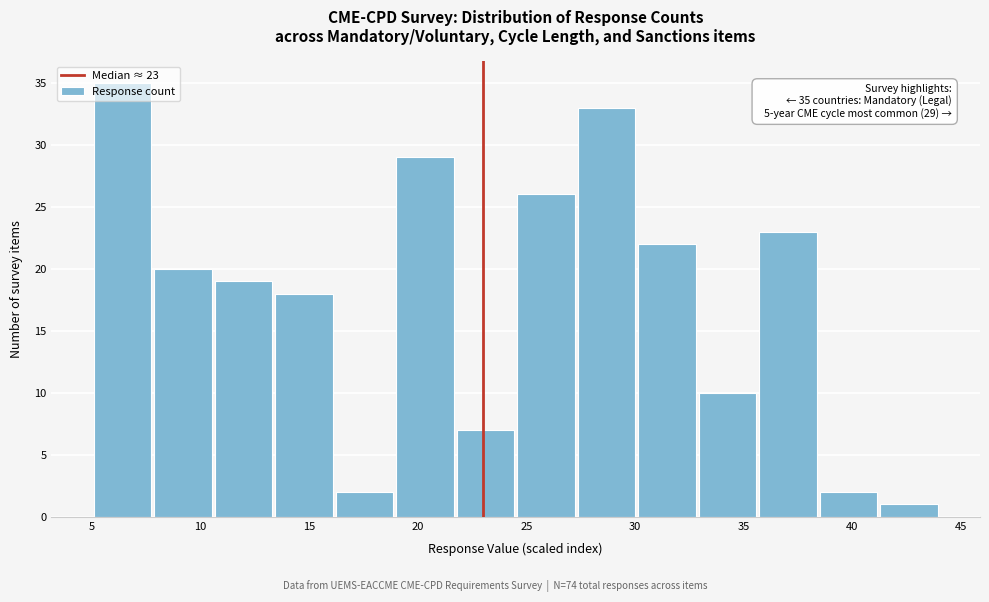

Which range on the x-axis has the tallest bar?

5.0 to 8.0